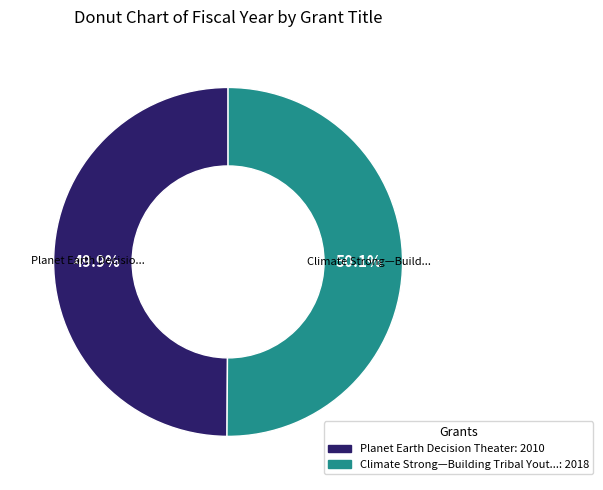

How many slices are in this pie chart?

2